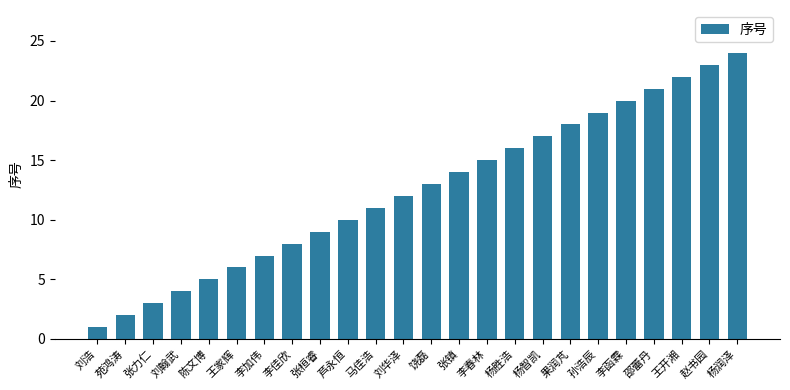

List the labels in order of value, largest first.

杨润泽, 赵书园, 王开湘, 邵蕾丹, 李函霖, 孙浩辰, 果润芃, 杨智凯, 杨胜浩, 李春林, 张镇, 饶磊, 刘华泽, 马佳浩, 芦永恒, 张桓睿, 李佳欣, 李加伟, 王家辉, 陈文博, 刘翰武, 张力仁, 苑鸿涛, 刘浩